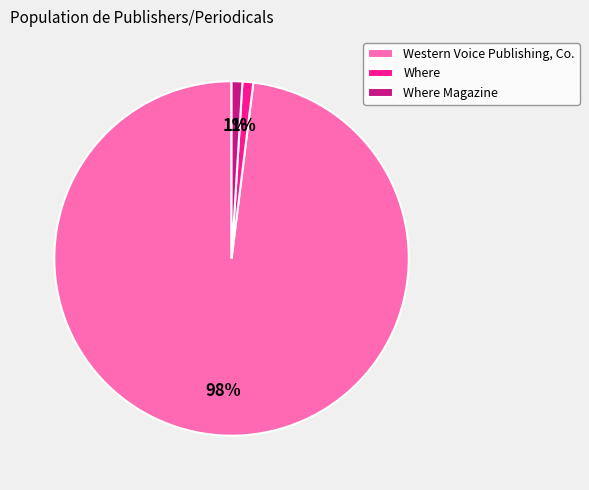

What is the largest slice in the pie chart?

Western Voice Publishing, Co.